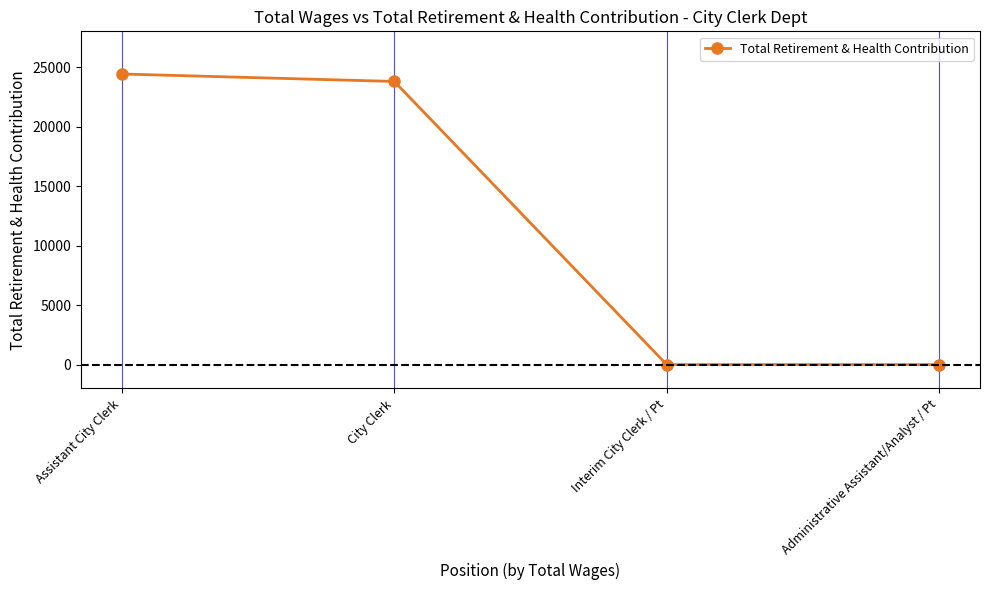

At which label is the value closest to 12208?

City Clerk